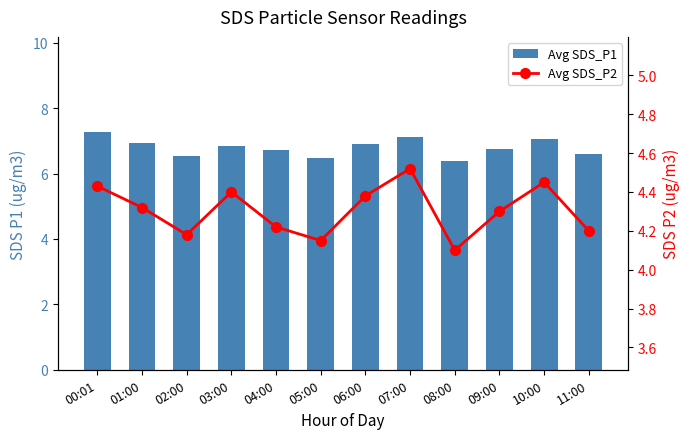

What is the average value of the Avg SDS_P2 series?

4.3